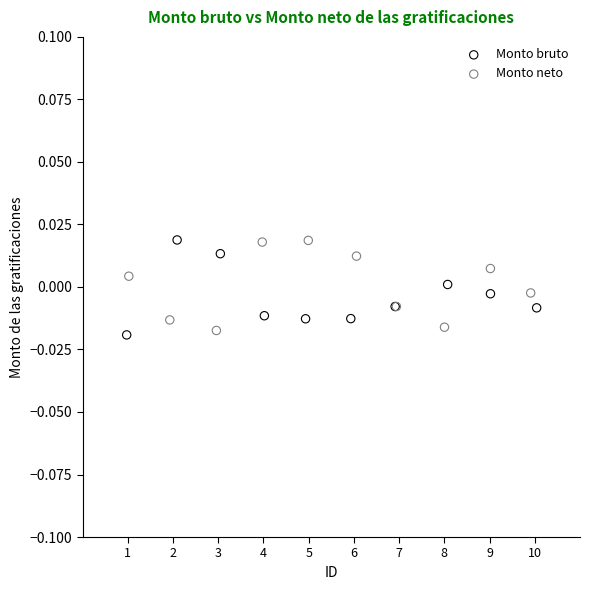

Which series contains the lowest Y value?

Monto bruto